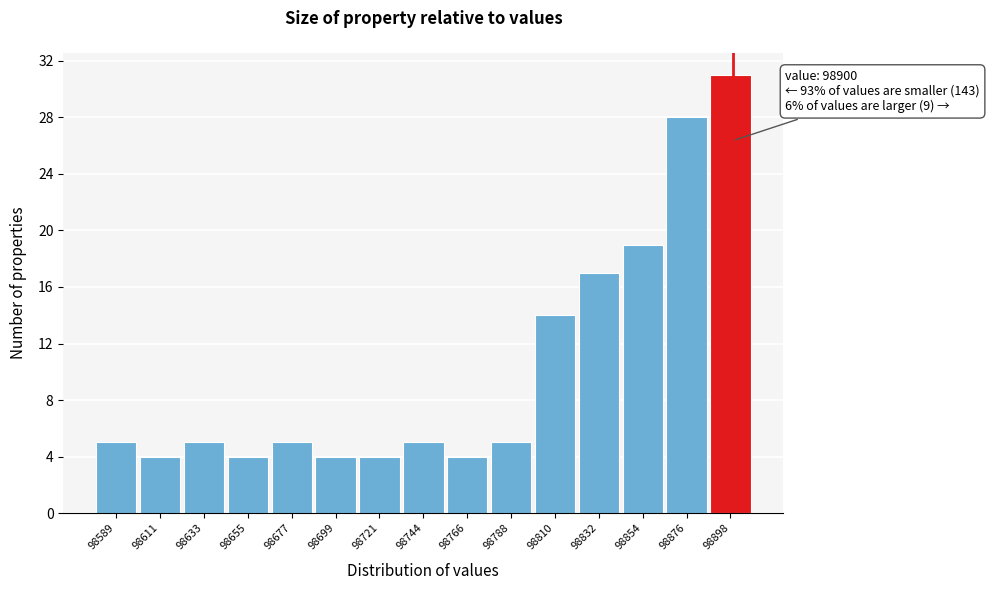

Which range on the x-axis has the tallest bar?

98890 to 98910